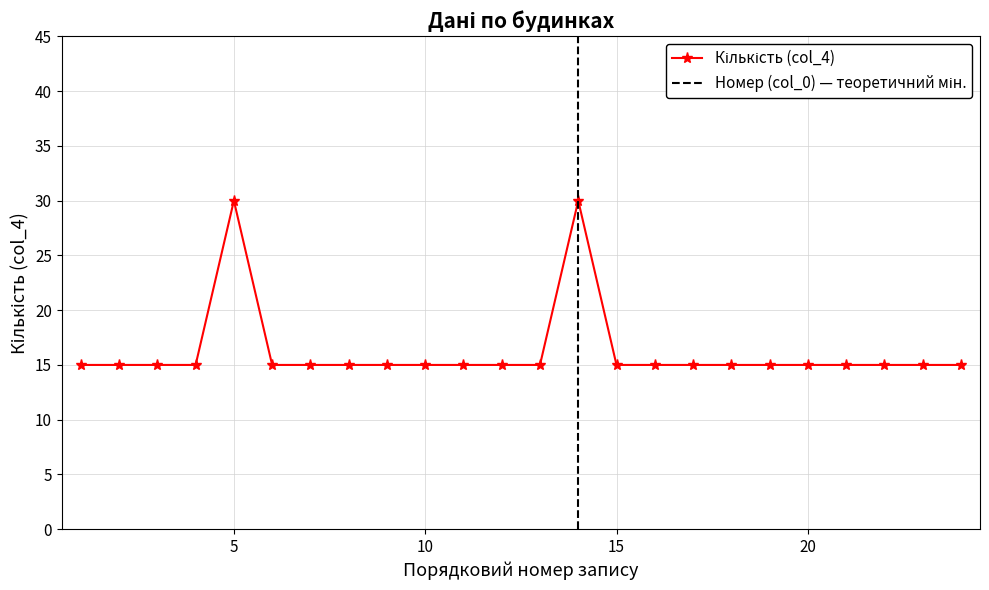

How many interior local peaks (higher than both neighbors) does the data have?

2